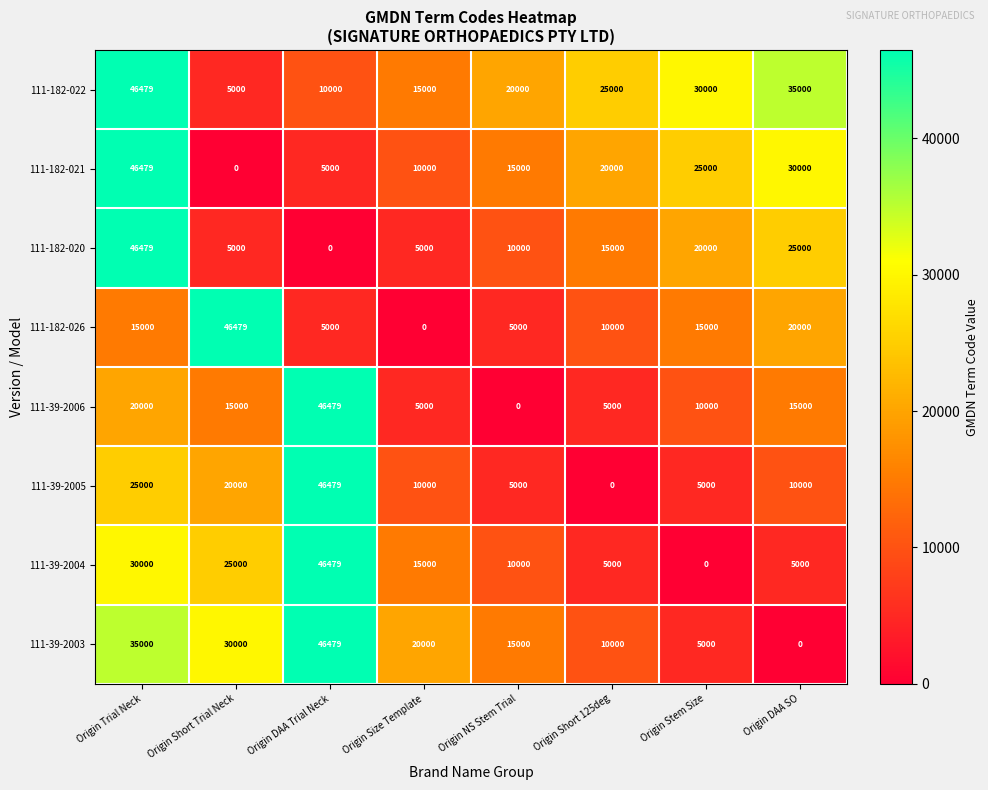

What value does the 111-39-2003 series have at Origin Short 125deg?

10000